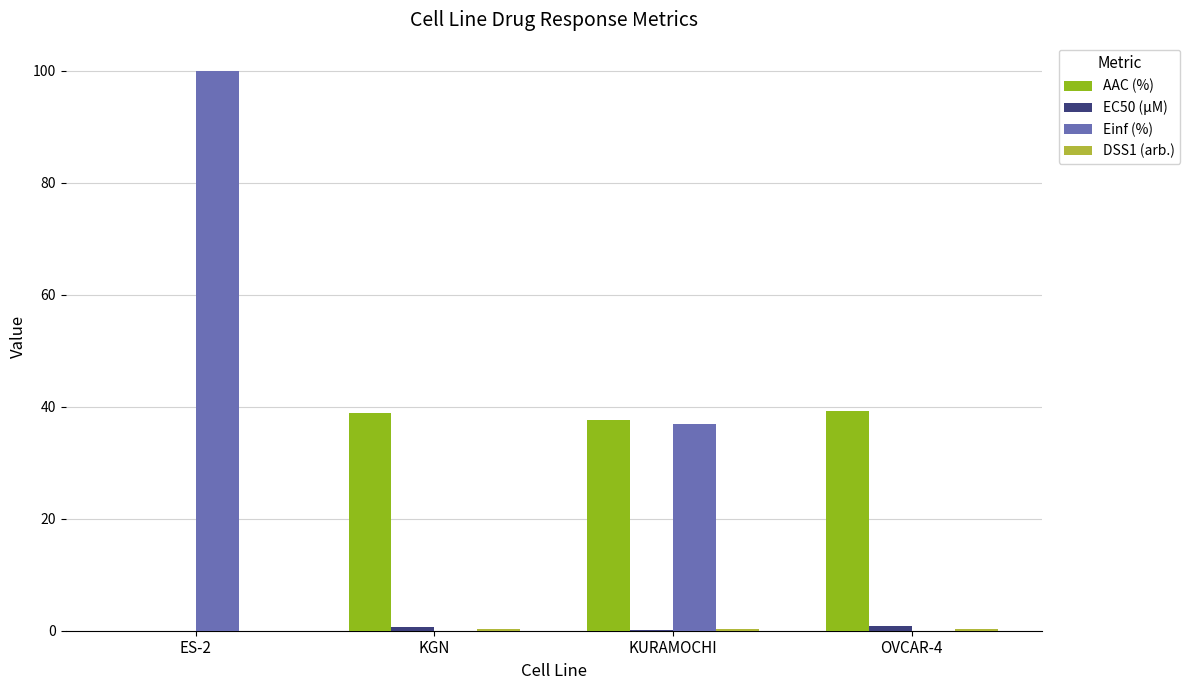

Between KURAMOCHI and OVCAR-4, which series saw the biggest shift?

Einf (%)